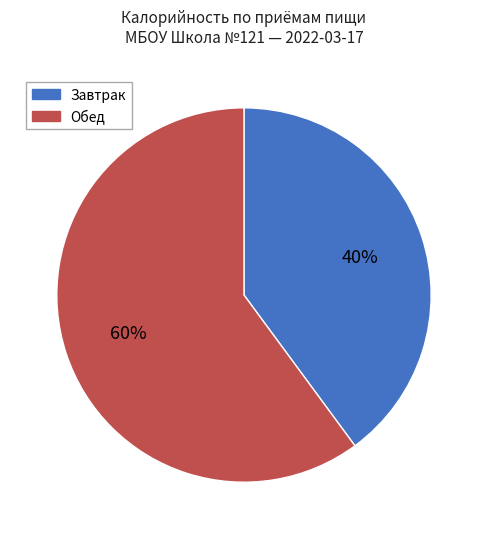

Count the number of slices in the pie.

2